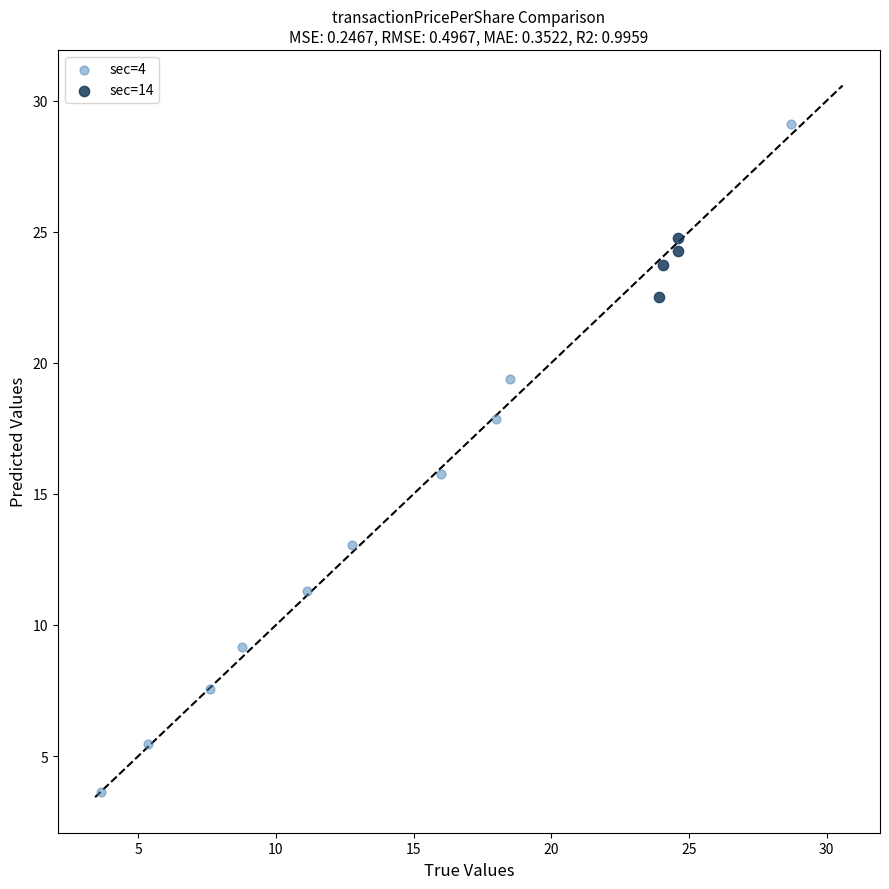

Which series reaches the minimum Y coordinate?

sec=4